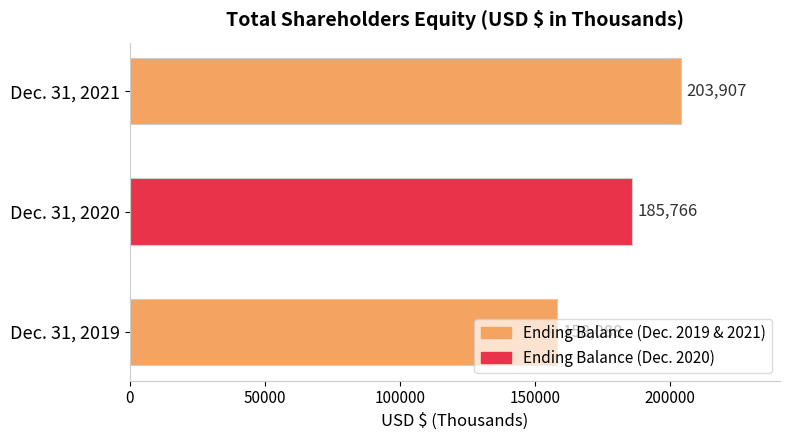

At which label is the value closest to 180997?

Dec. 31, 2020